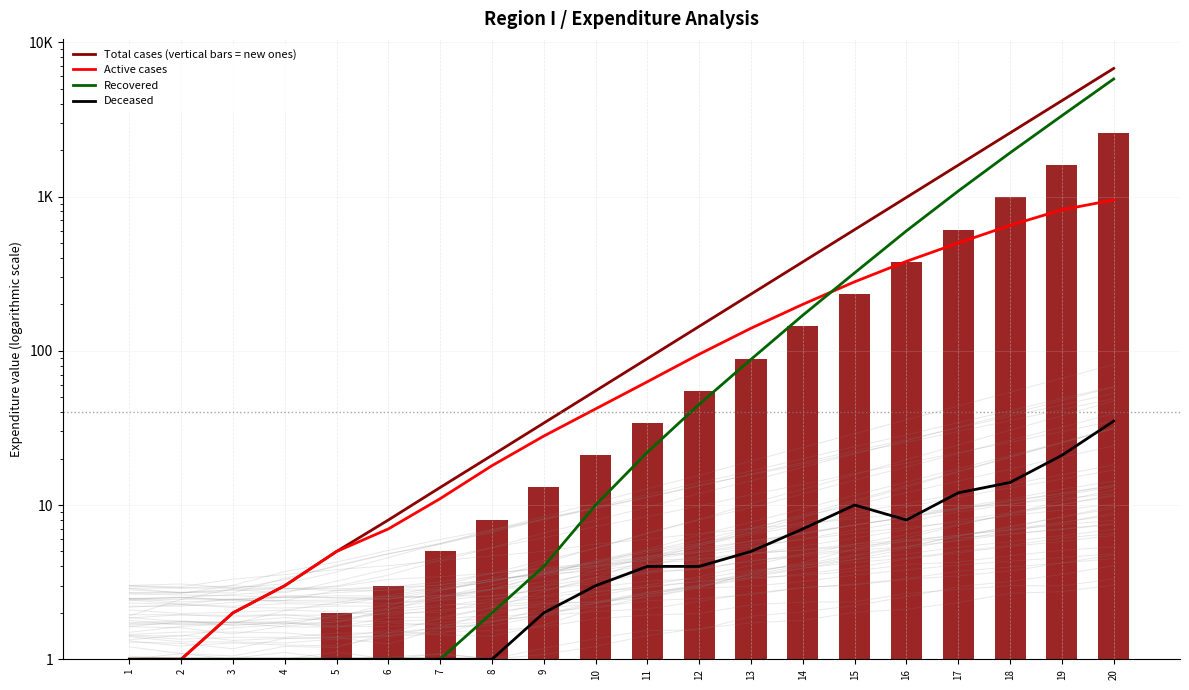

What is the difference between the second highest and minimum values in the Total cases (vertical bars = new ones) series?

1596